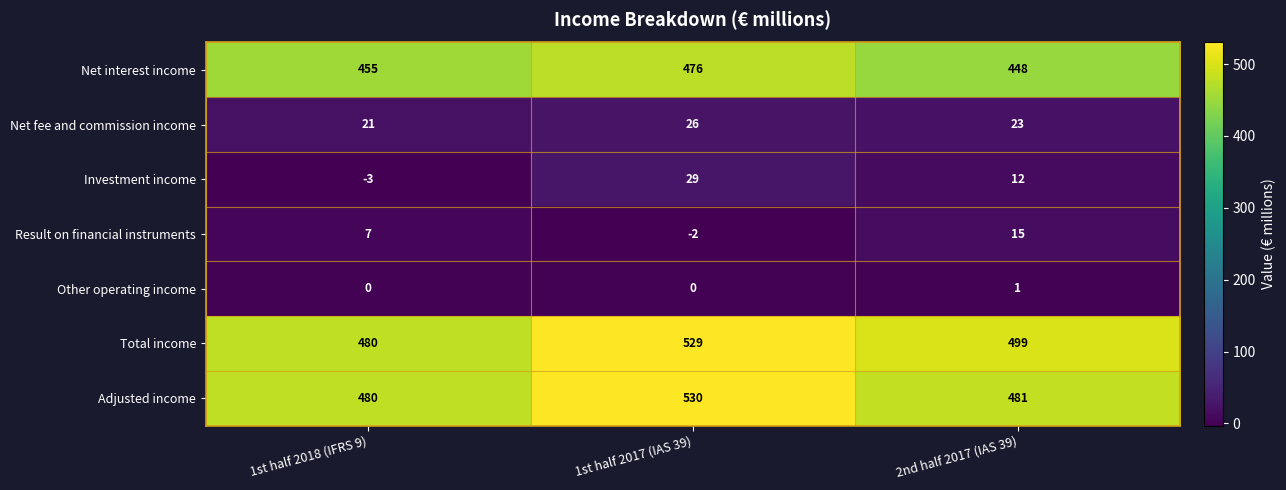

Reading right to left, what are all the values shown in this chart?

Net interest income: 448	476	455
Net fee and commission income: 23	26	21
Investment income: 12	29	-3
Result on financial instruments: 15	-2	7
Other operating income: 1	0	0
Total income: 499	529	480
Adjusted income: 481	530	480